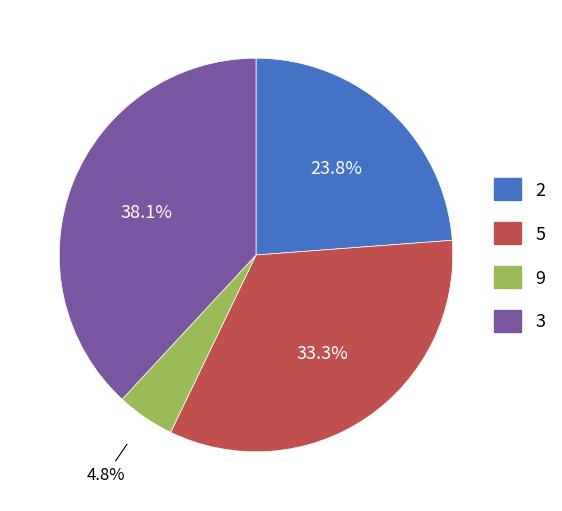

Does any single category account for the majority?

No